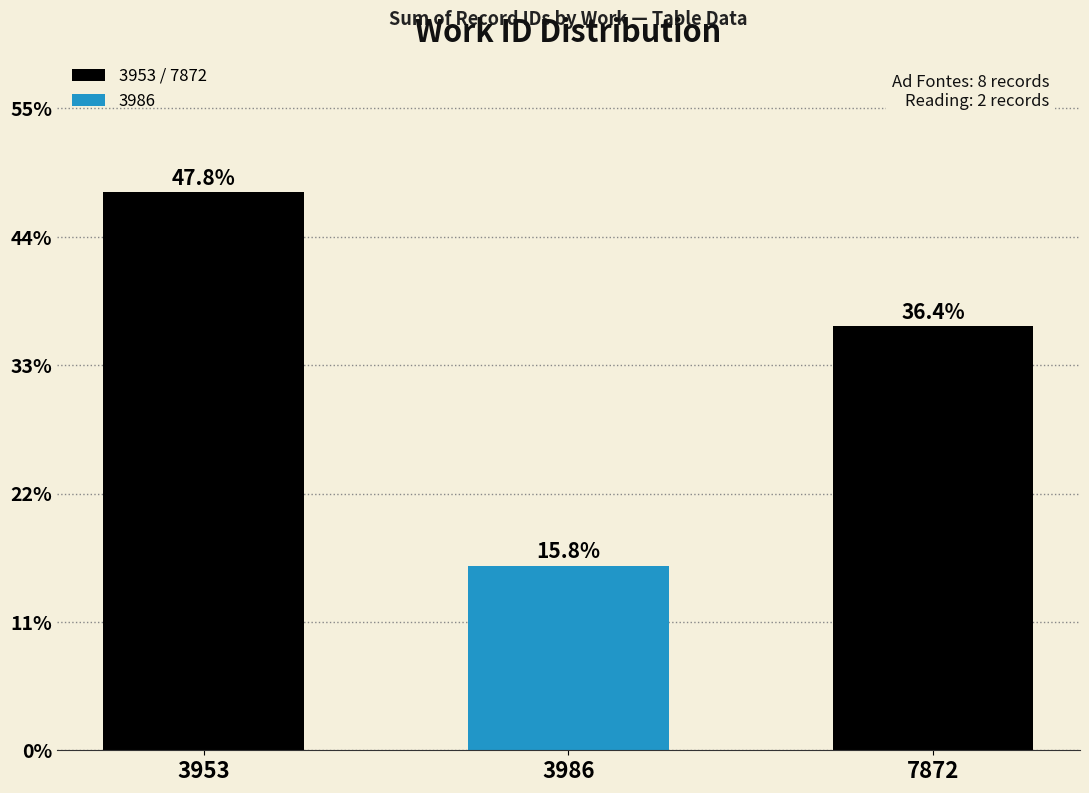

Are the bars horizontal?

No